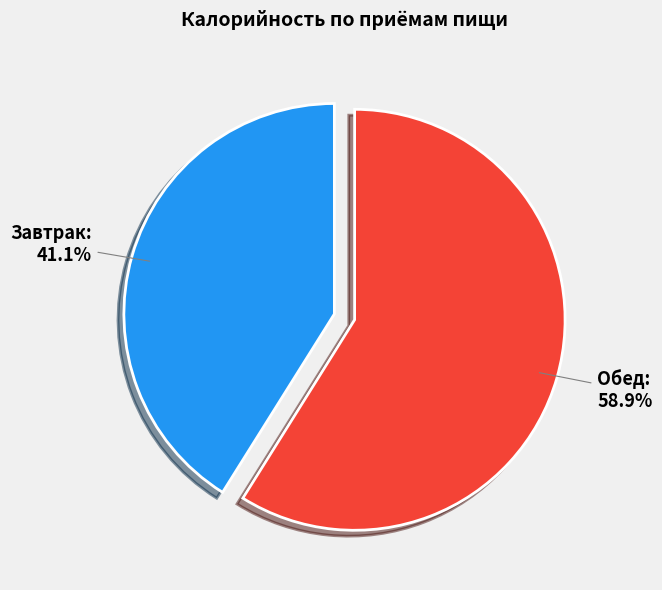

Does any single category account for the majority?

Yes